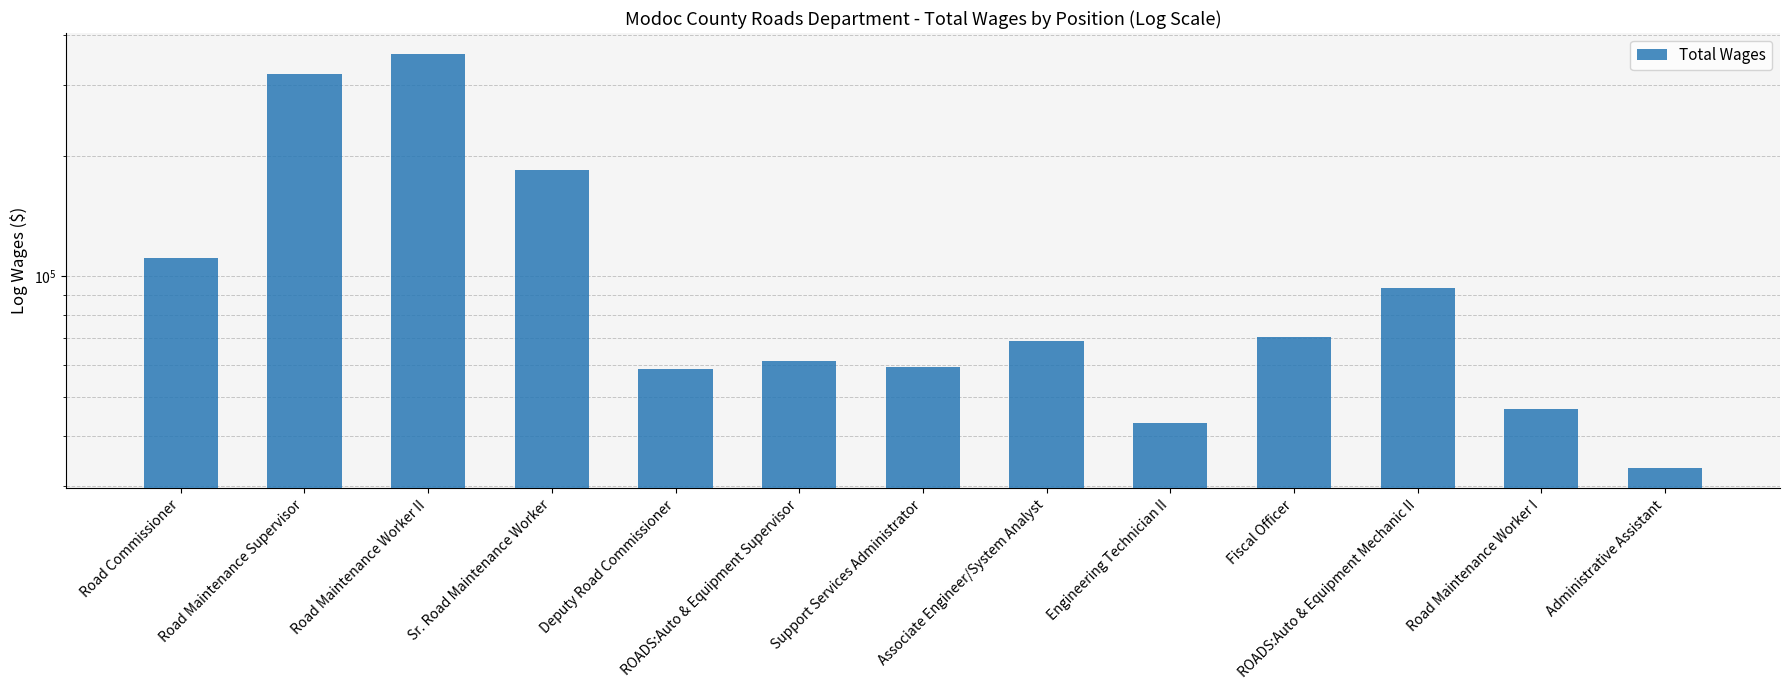

List the labels in order of value, smallest first.

Administrative Assistant, Engineering Technician II, Road Maintenance Worker I, Deputy Road Commissioner, Support Services Administrator, ROADS:Auto & Equipment Supervisor, Associate Engineer/System Analyst, Fiscal Officer, ROADS:Auto & Equipment Mechanic II, Road Commissioner, Sr. Road Maintenance Worker, Road Maintenance Supervisor, Road Maintenance Worker II